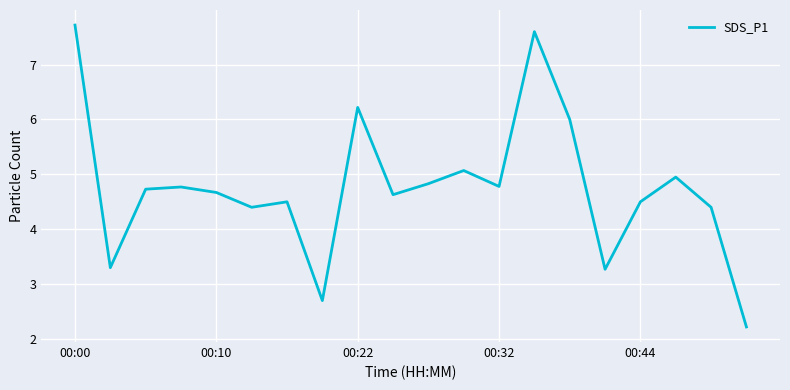

What is the minimum value shown in the chart?

2.2